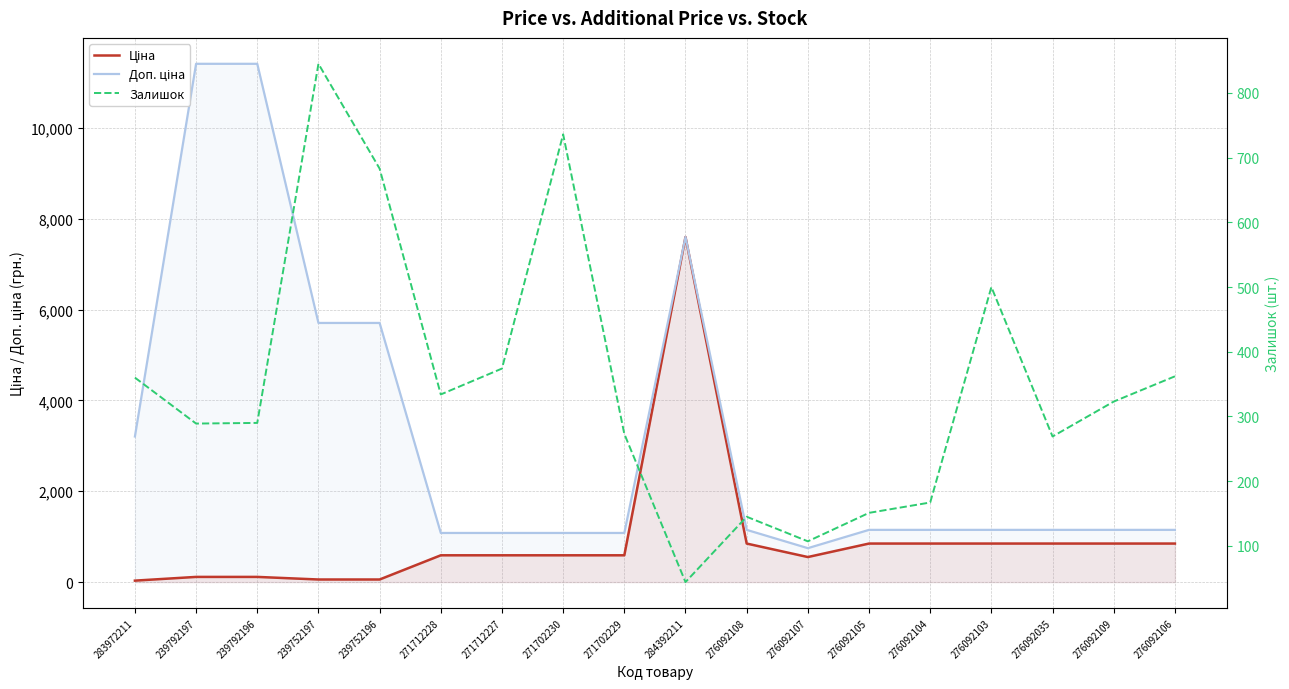

What position from the left is 276092107?

12